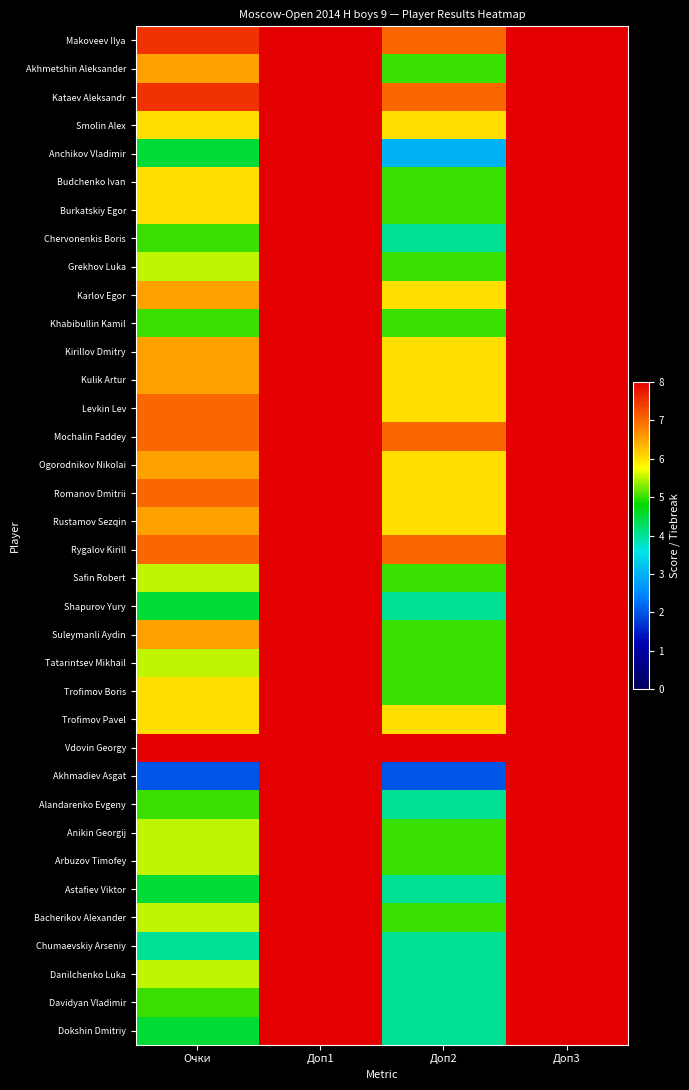

What is the maximum value shown in the chart?

59.0